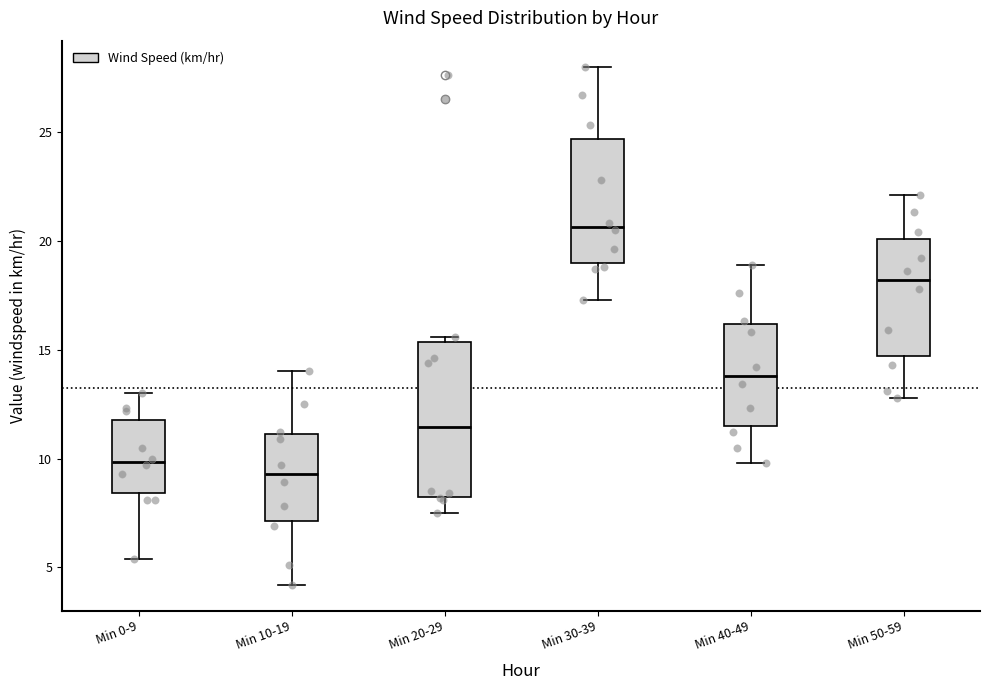

Where does the median line of the box for Min 20-29 sit on the y-axis? The values are not printed on the chart, so give them approximately, as read against the axis.

11.5